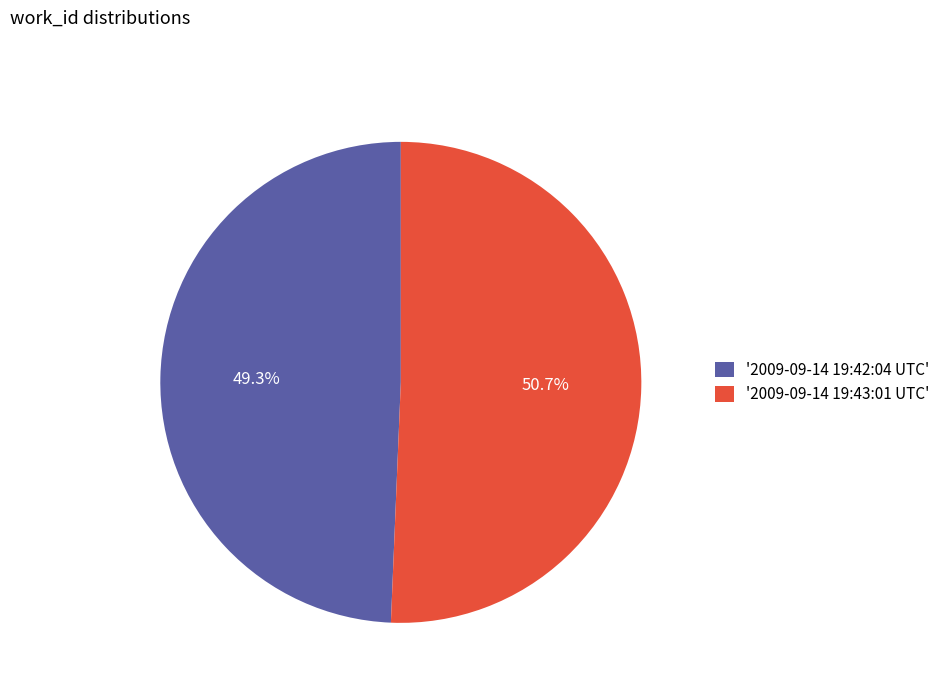

Rank the categories by value from lowest to highest.

'2009-09-14 19:42:04 UTC', '2009-09-14 19:43:01 UTC'